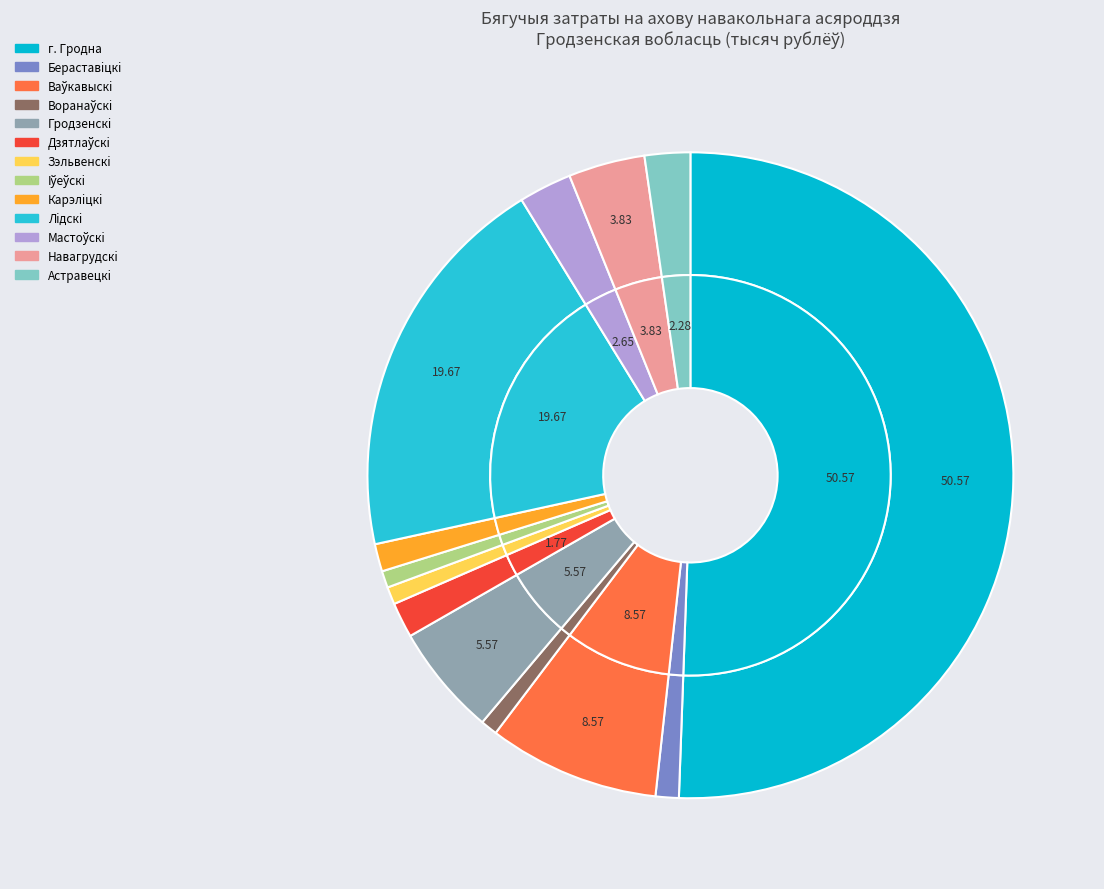

Does г. Гродна represent more than half of the total?

Yes